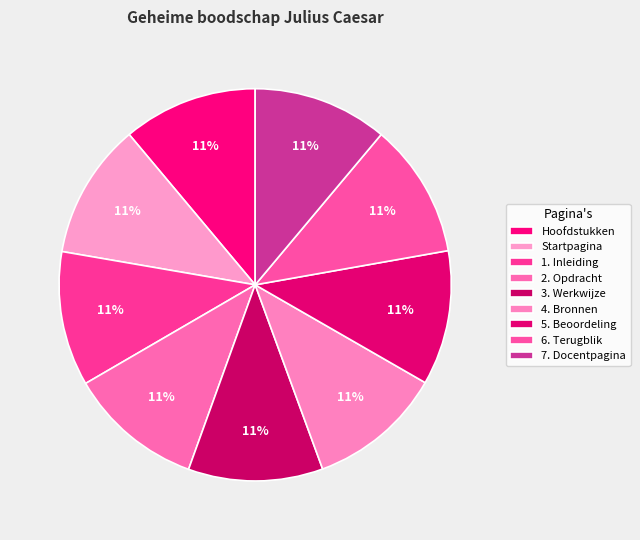

To the nearest percent, what is the average slice percentage?

11%